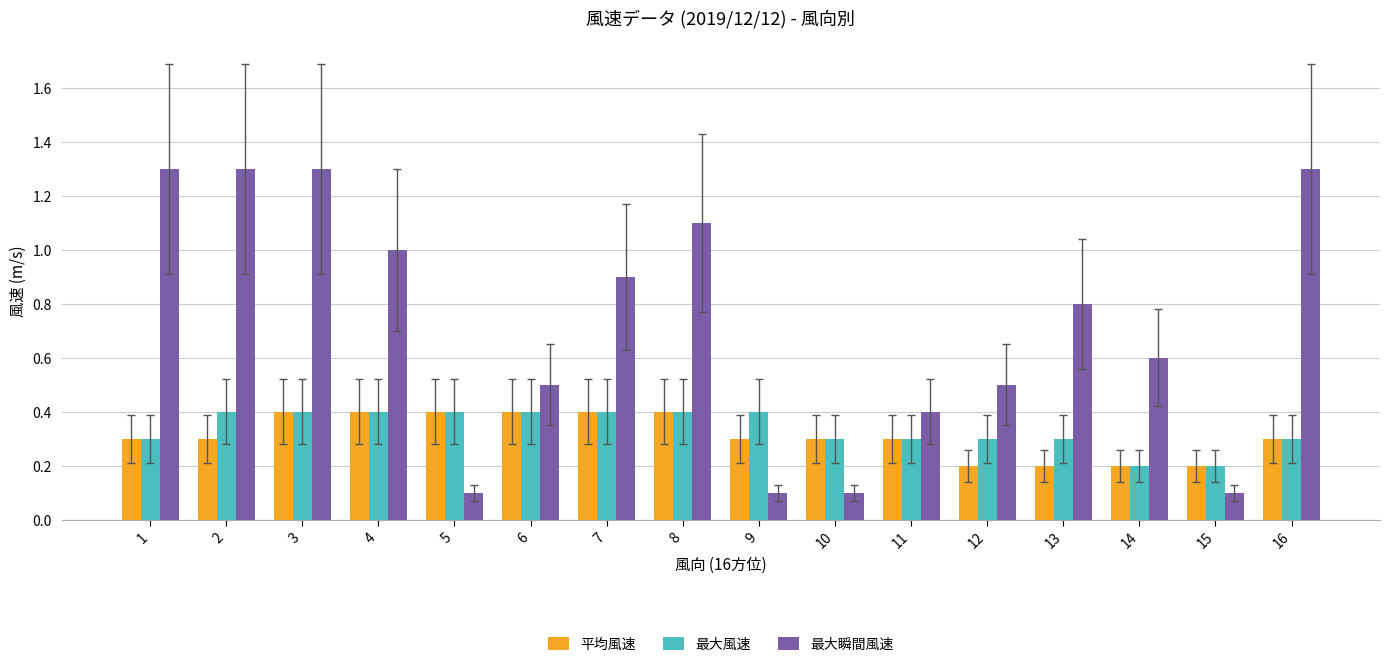

What is the average value of the 最大瞬間風速 series?

0.7